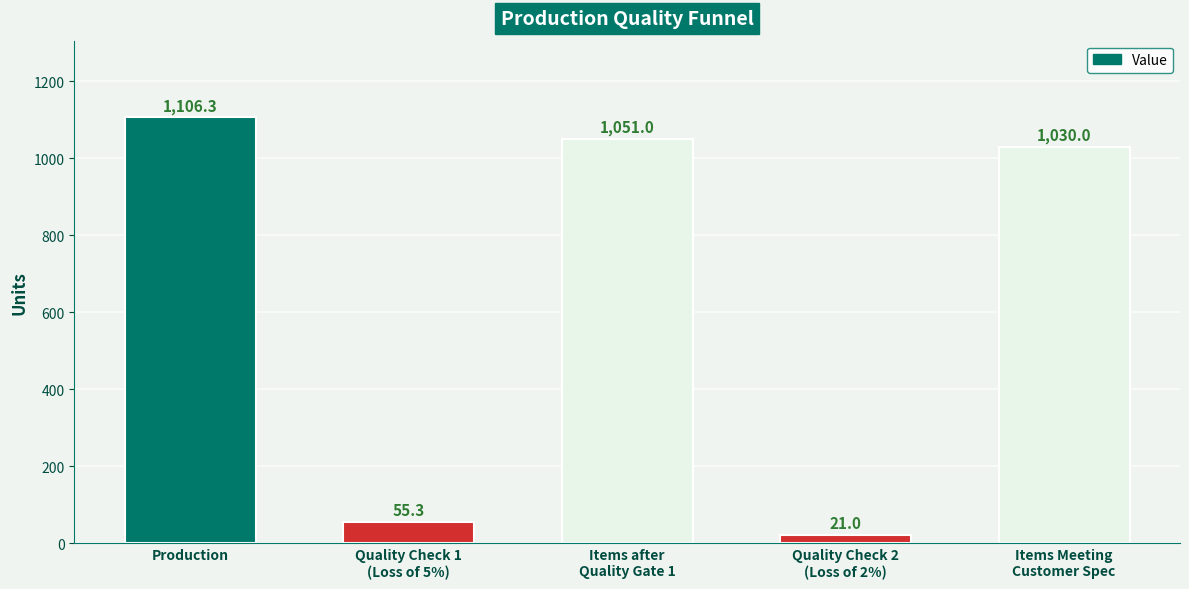

Rank the categories by value from lowest to highest.

Quality Check 2
(Loss of 2%), Quality Check 1
(Loss of 5%), Items Meeting
Customer Spec, Items after
Quality Gate 1, Production